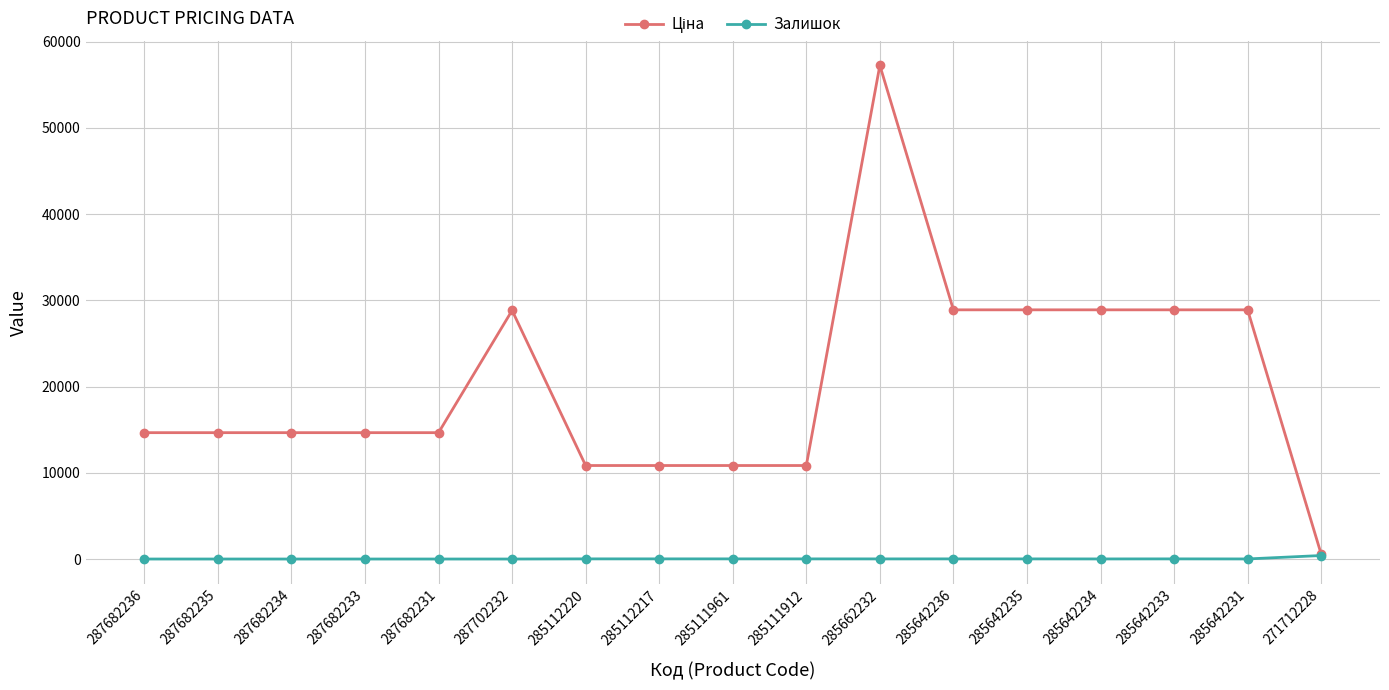

Is this an area chart (filled region under the line)?

No